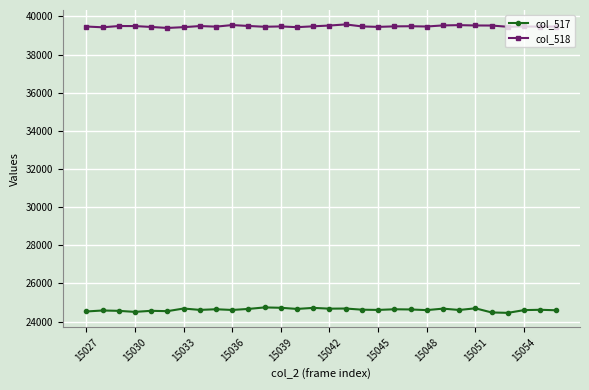

At how many categories does at least one series exceed 27247?

30